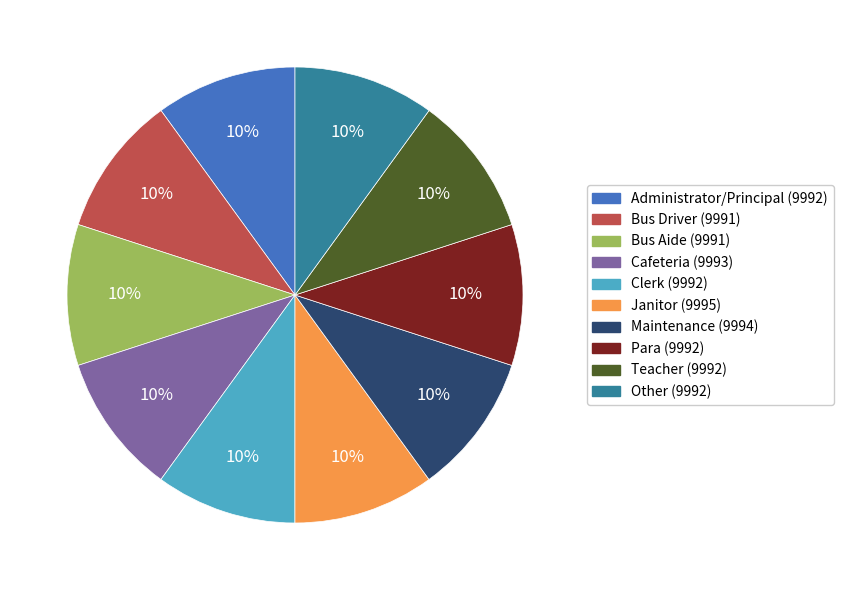

True or false: Janitor accounts for 10% of the total.

True